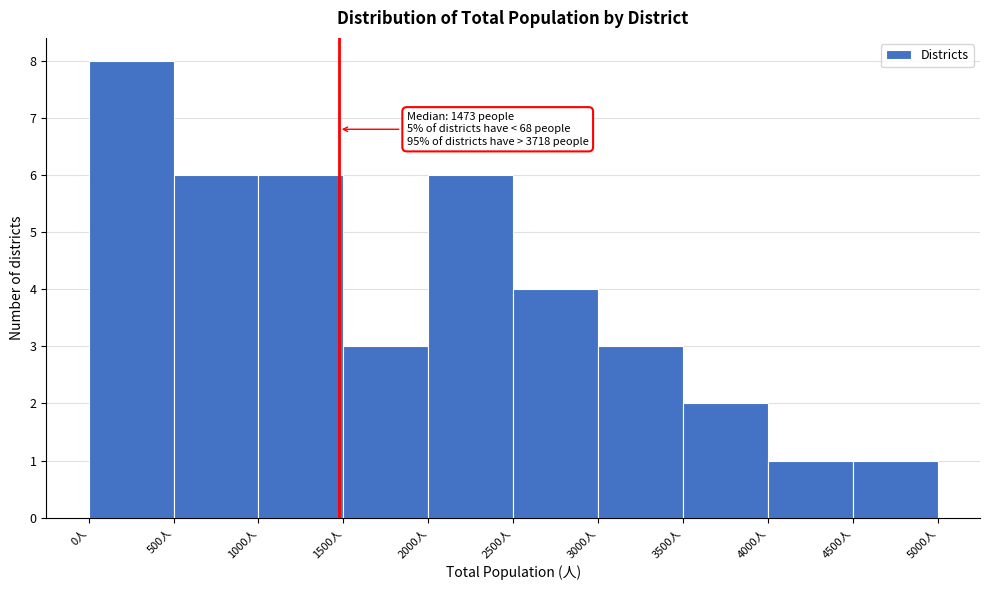

Which range on the x-axis has the tallest bar?

0 to 500